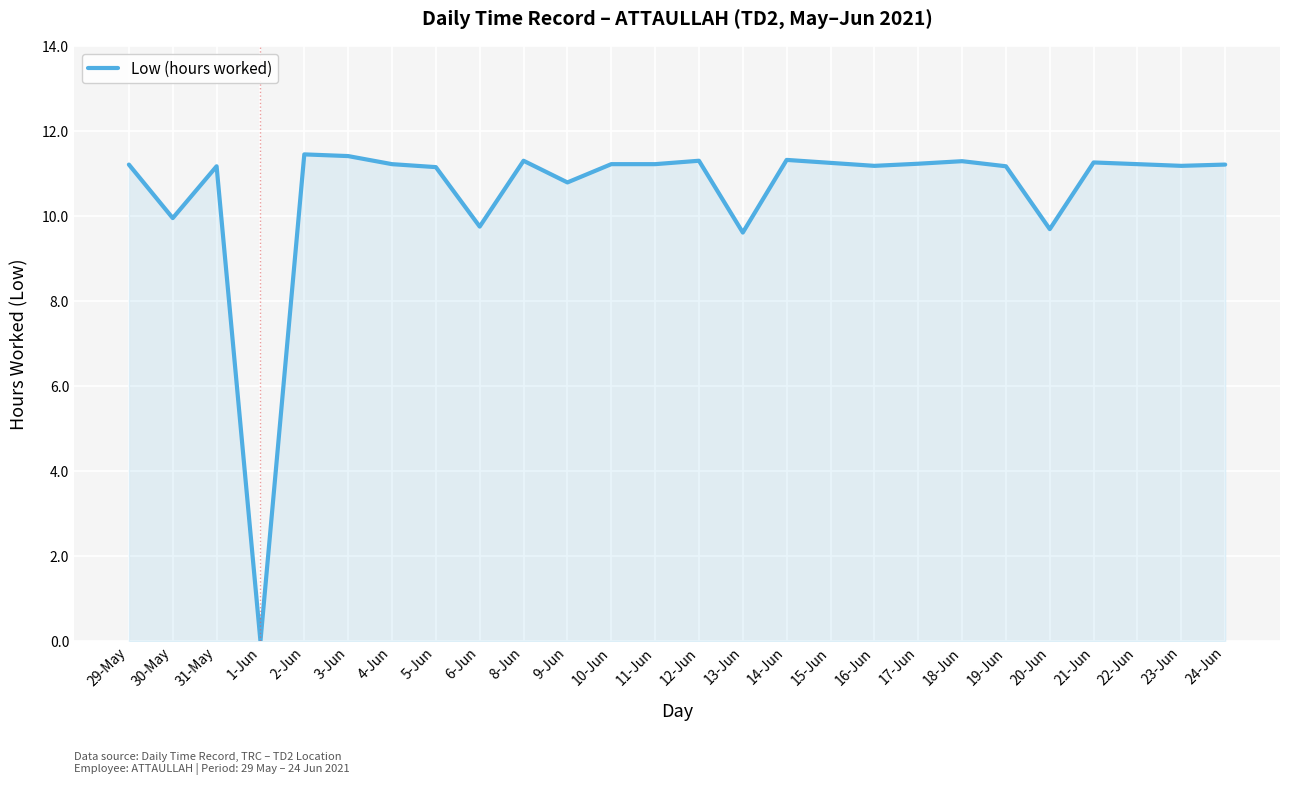

How many series are shown in this chart?

1